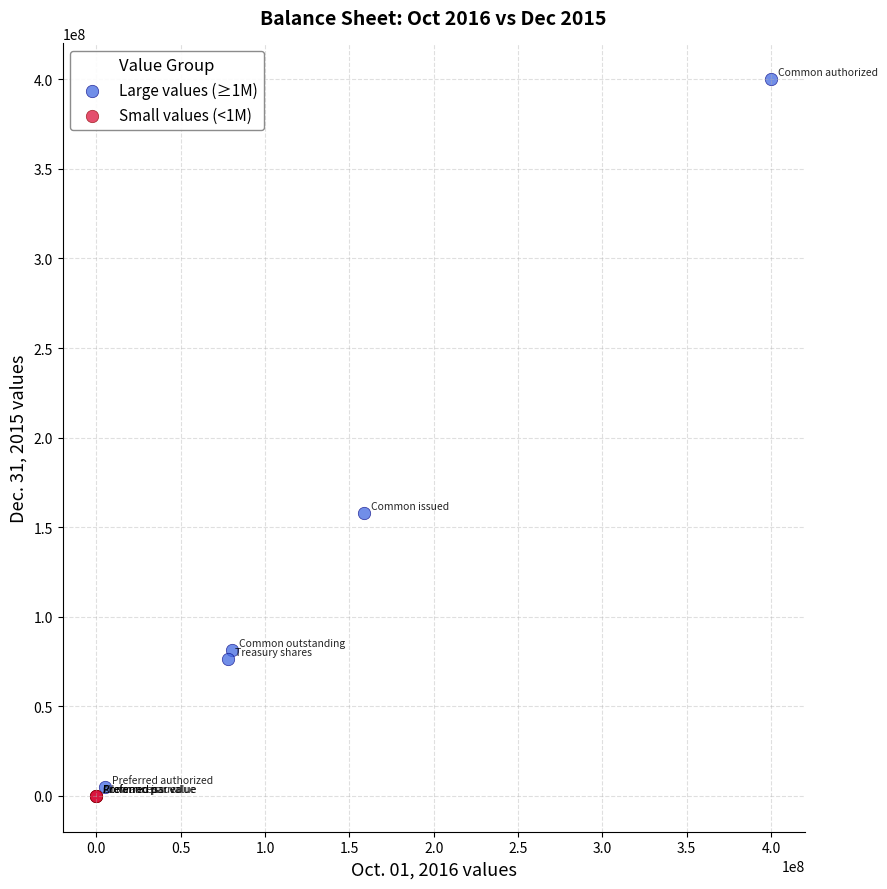

Which series has the largest Y range (max minus min)?

Large values (≥1M)